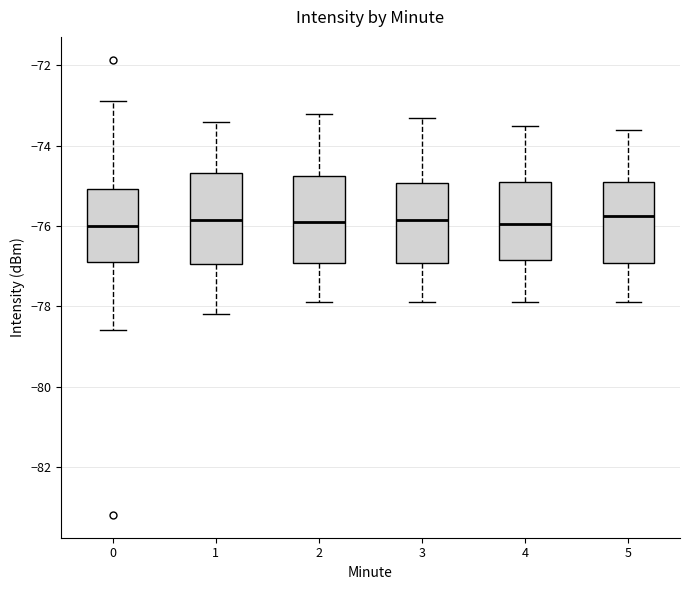

Reading left to right, read every box against the y-axis: the position of its median line, the range the box covers, and the ends of its whiskers. The values are not printed on the chart, so give them approximately, as read against the axis.

0: median -76.0, box -76.8 to -75.0, whiskers -78.6 to -72.8
1: median -75.8, box -77.0 to -74.6, whiskers -78.2 to -73.4
2: median -75.8, box -77.0 to -74.8, whiskers -77.8 to -73.2
3: median -75.8, box -77.0 to -75.0, whiskers -77.8 to -73.2
4: median -76.0, box -76.8 to -74.8, whiskers -77.8 to -73.4
5: median -75.8, box -77.0 to -74.8, whiskers -77.8 to -73.6